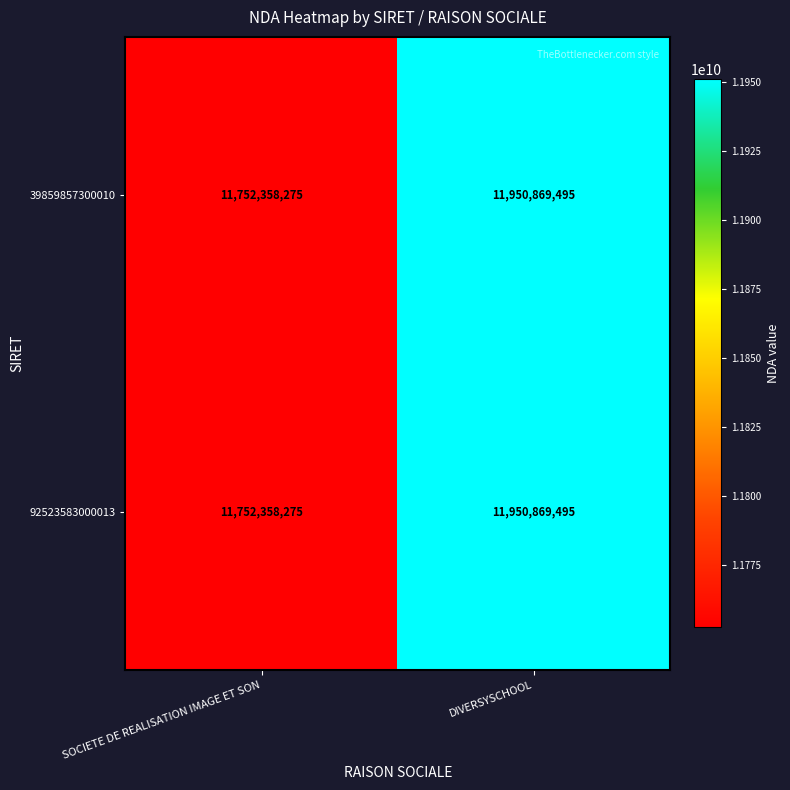

The value of 92523583000013 at DIVERSYSCHOOL is 11950869495. True or false?

True